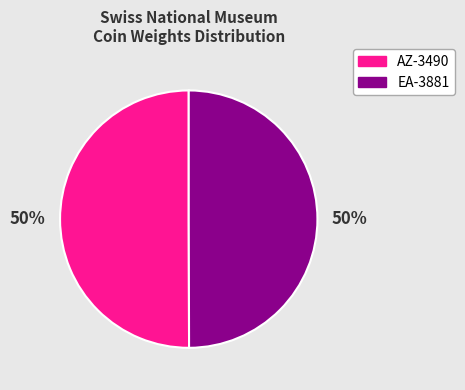

Combined, do EA-3881 and AZ-3490 account for over 50%?

Yes